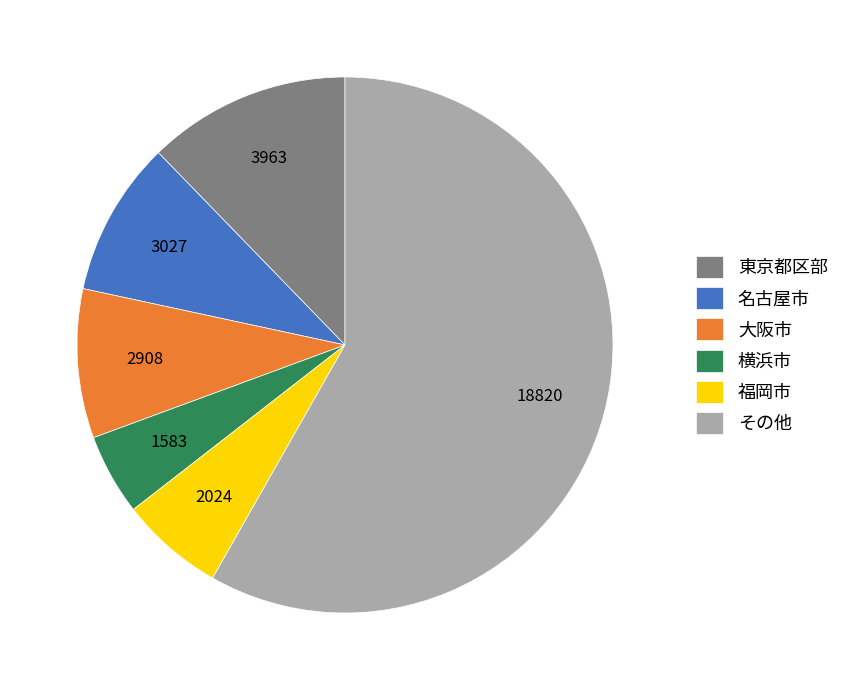

What is the ratio of the value at 東京都区部 to the value at 横浜市?

2.5